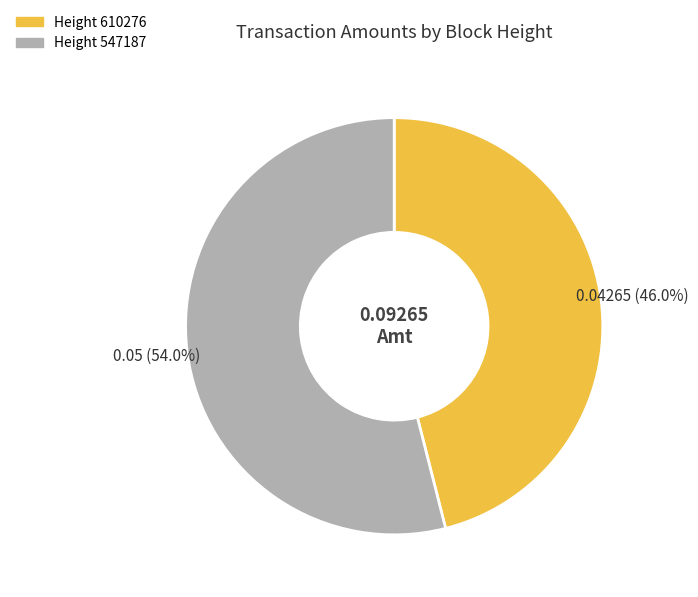

Is there any slice that represents more than half of the pie?

Yes